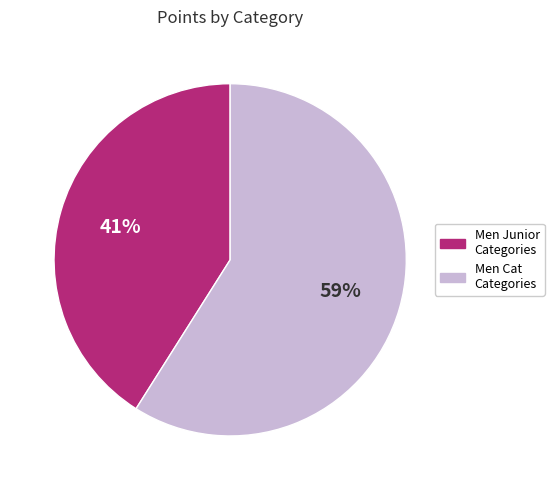

How many slices are in this pie chart?

2